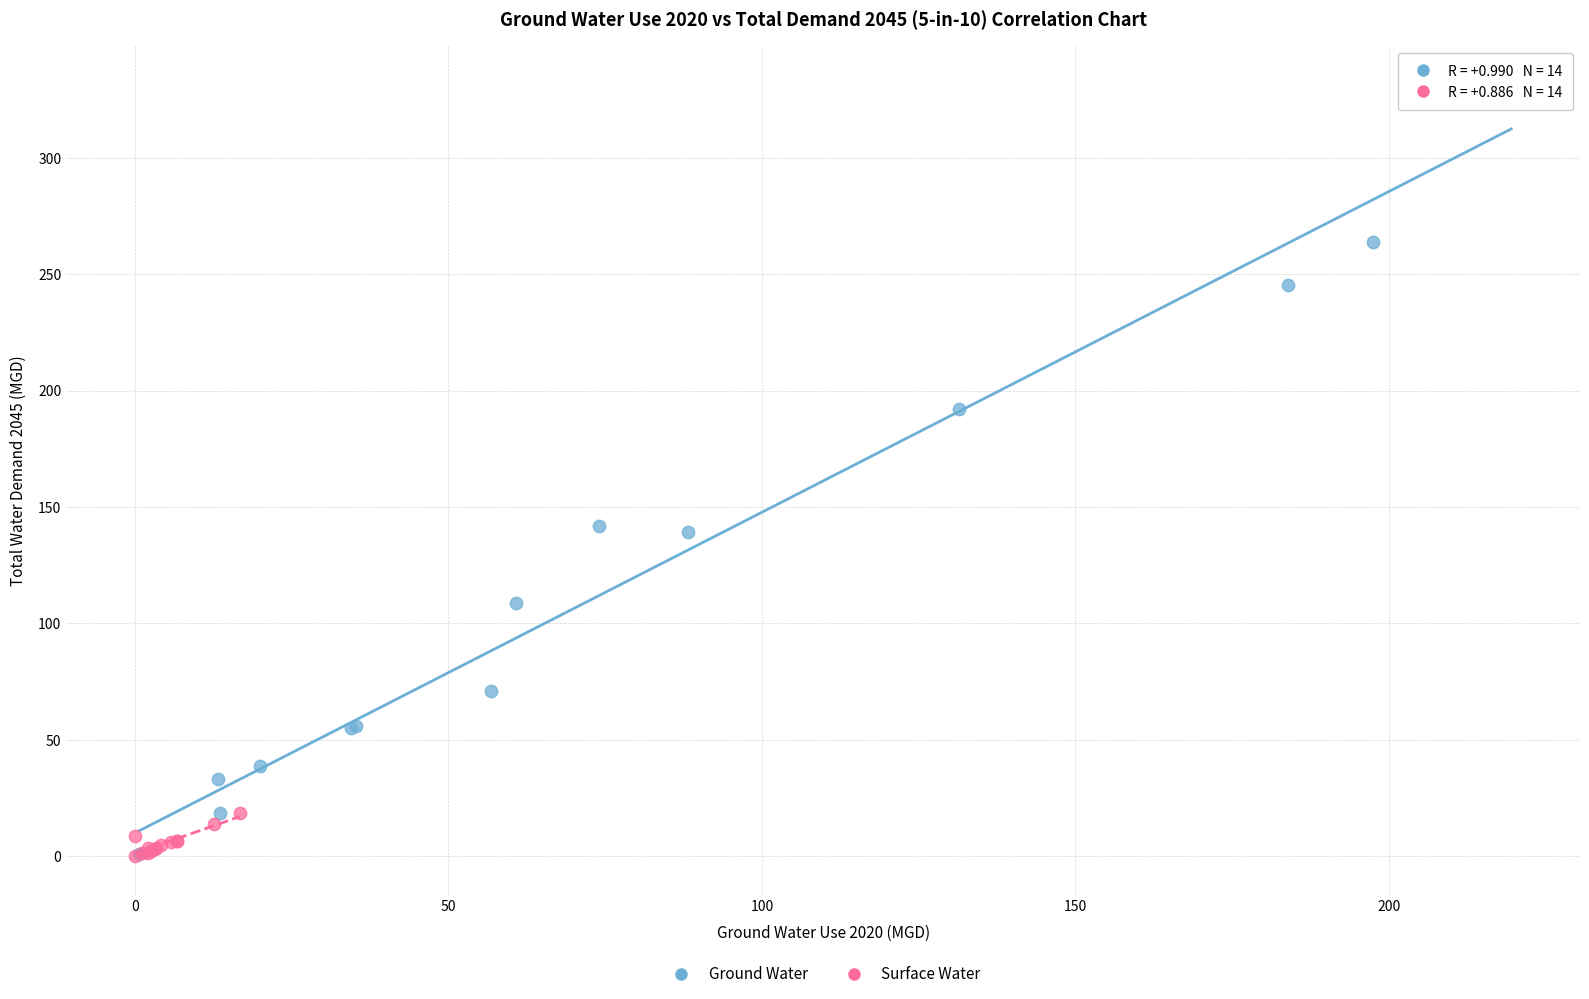

Which series contains the highest Y value?

Ground Water